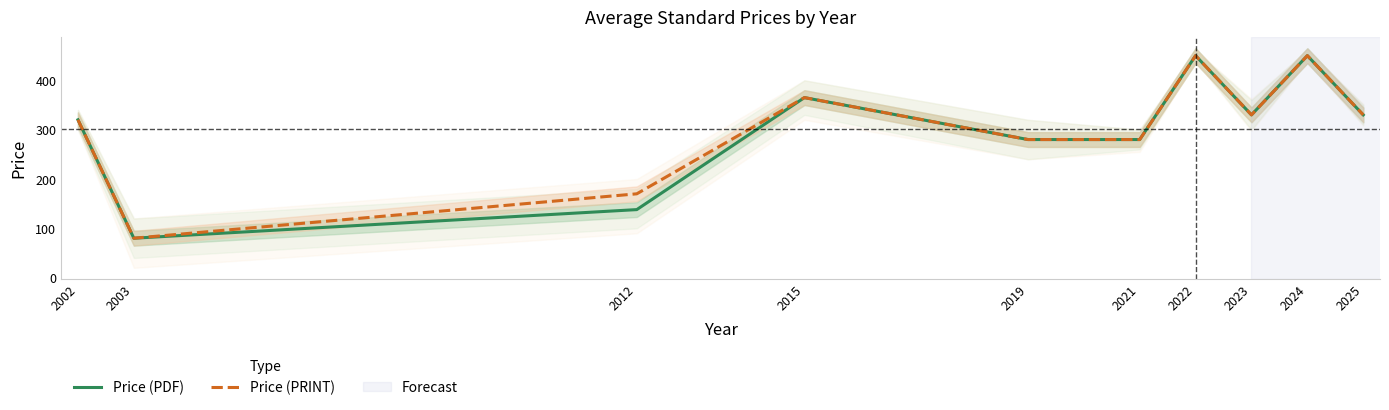

True or false: Price (PDF) has a value of 80 at 2003.

True